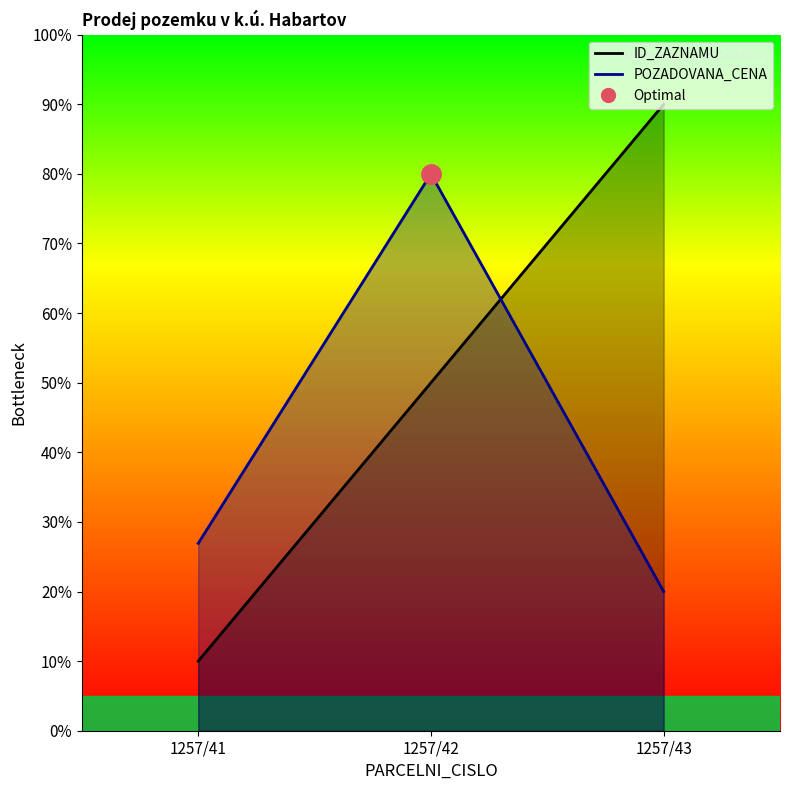

Reading left to right, transcribe all the data shown in this chart.

ID_ZAZNAMU: 10.0	50.0	90.0
POZADOVANA_CENA: 26.9	80.0	20.0